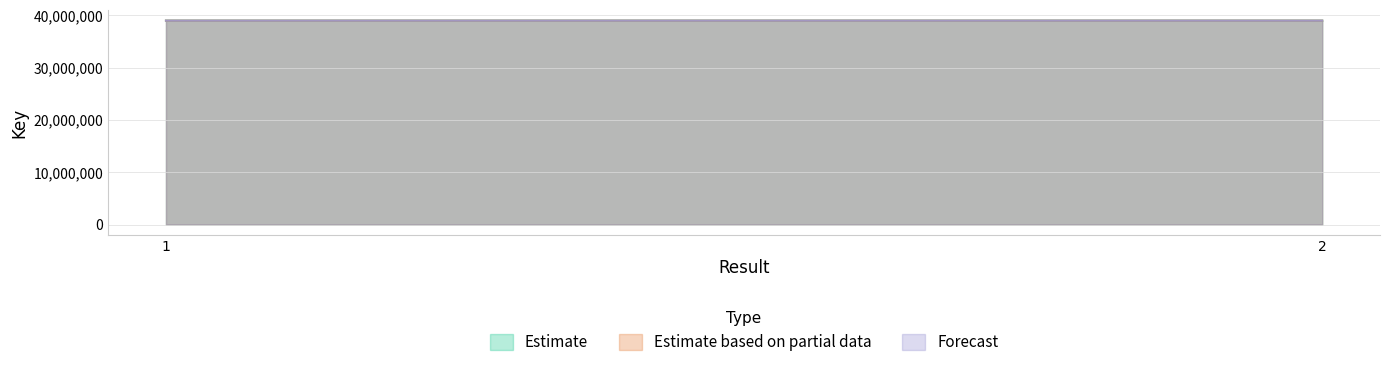

The value of Estimate at 2 is 38977948. True or false?

True